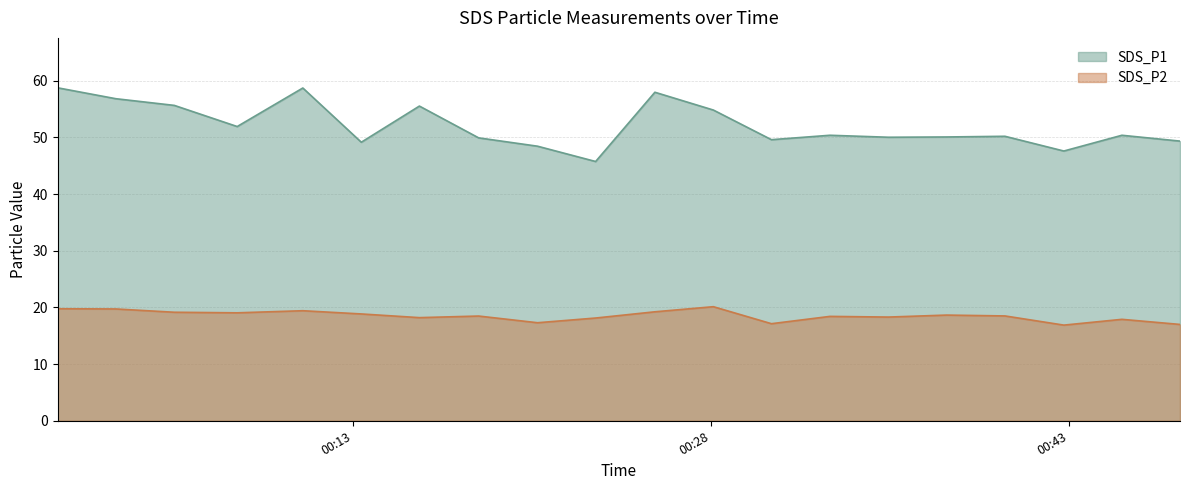

Where is the first local minimum for SDS_P1?

2023/01/21 00:08:09